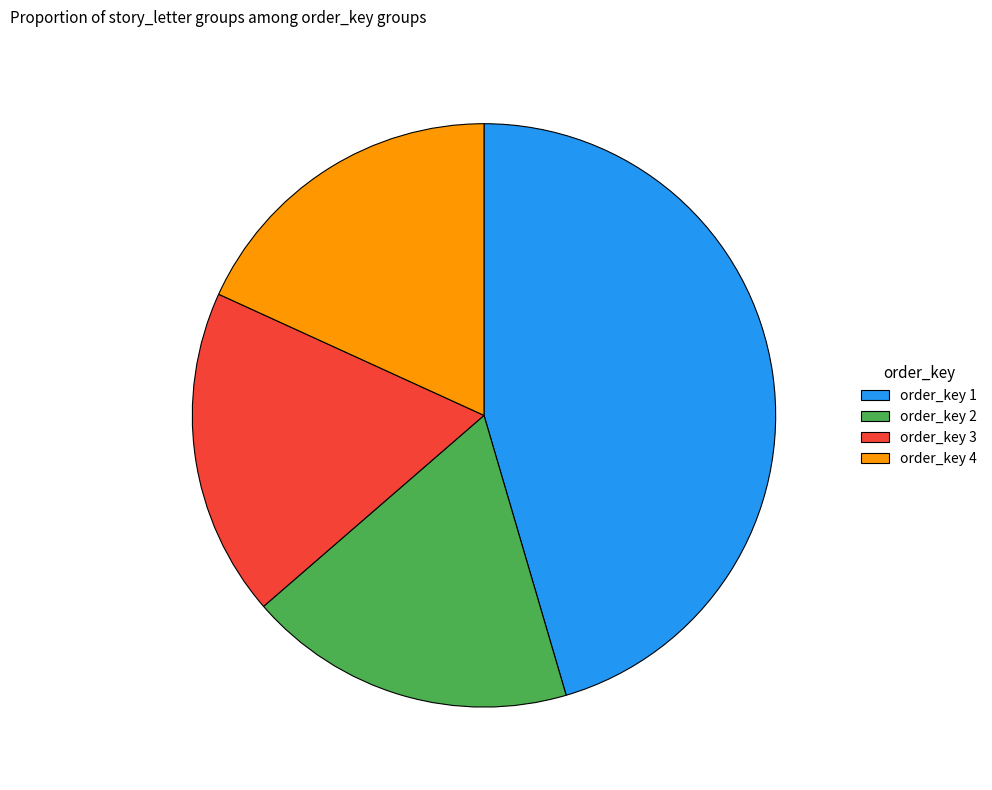

Does order_key 1 represent more than half of the total?

No